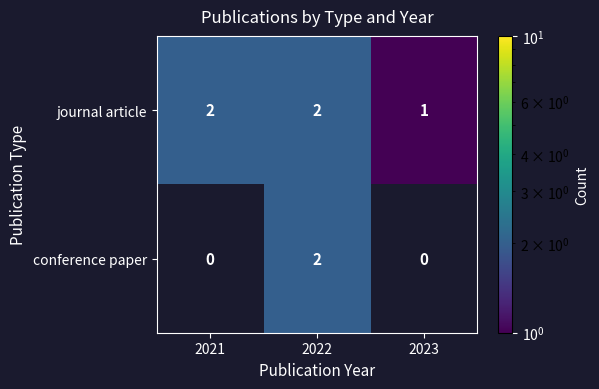

Reading right to left, extract all data points from this chart.

journal article: 1	2	2
conference paper: 0	2	0